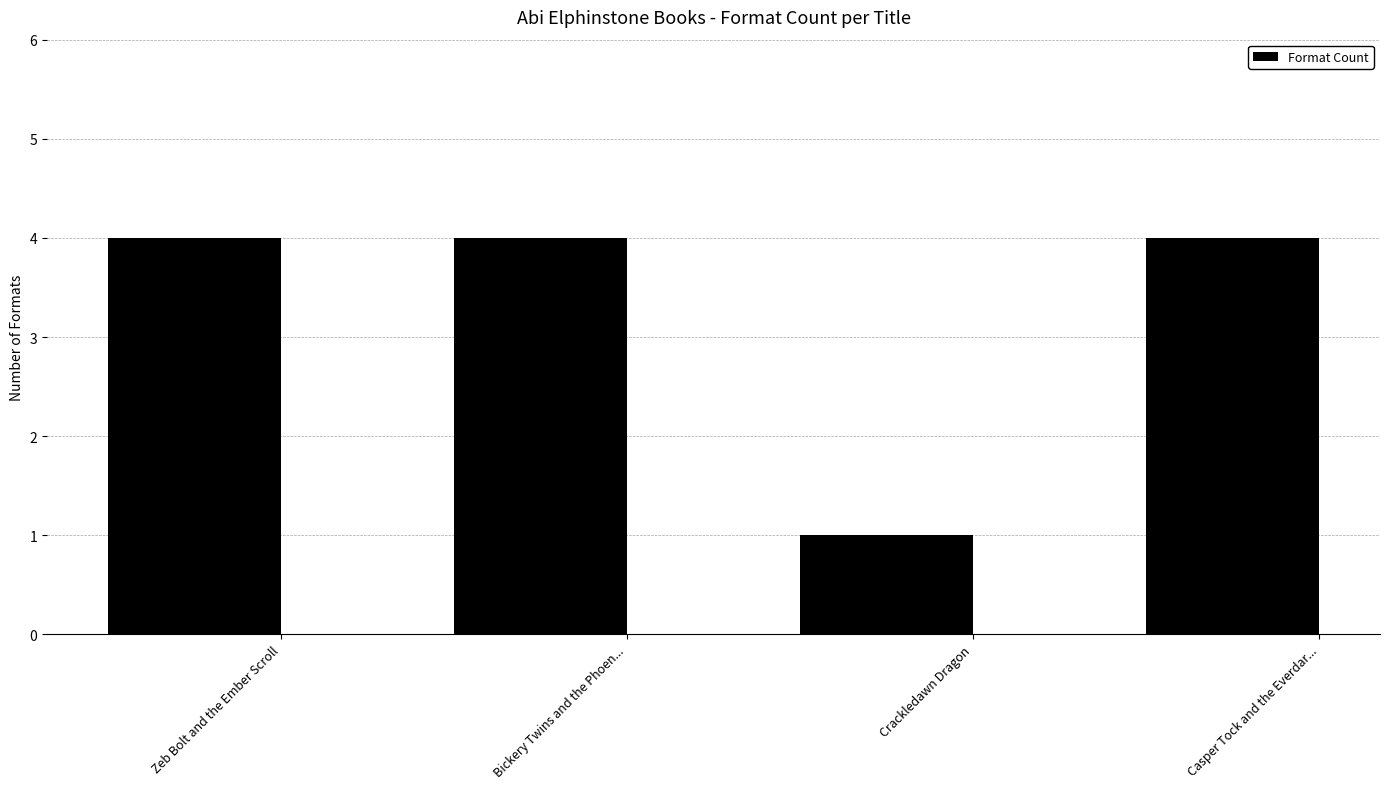

What is the smallest value displayed?

1